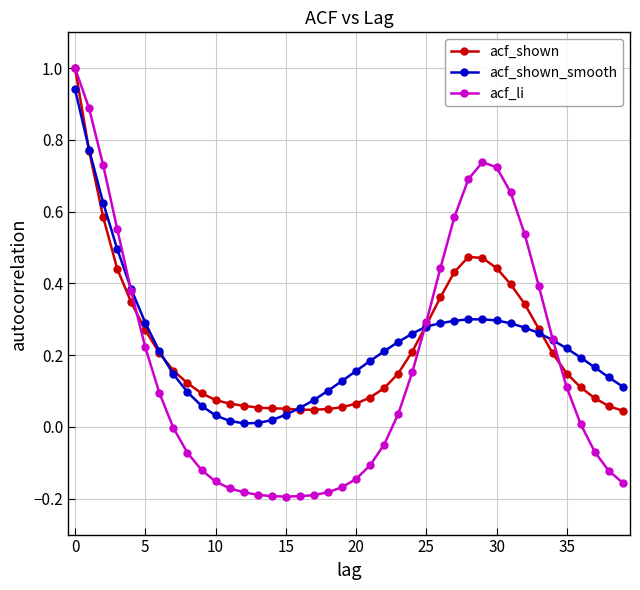

What is the maximum value for acf_shown?

1.0